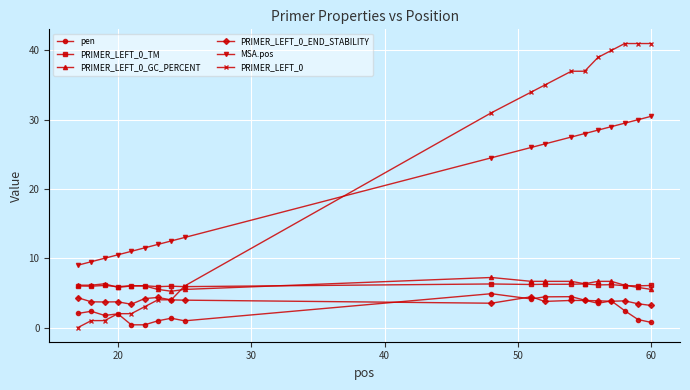

What are all the series names shown in the legend?

pen, PRIMER_LEFT_0_TM, PRIMER_LEFT_0_GC_PERCENT, PRIMER_LEFT_0_END_STABILITY, MSA.pos, PRIMER_LEFT_0